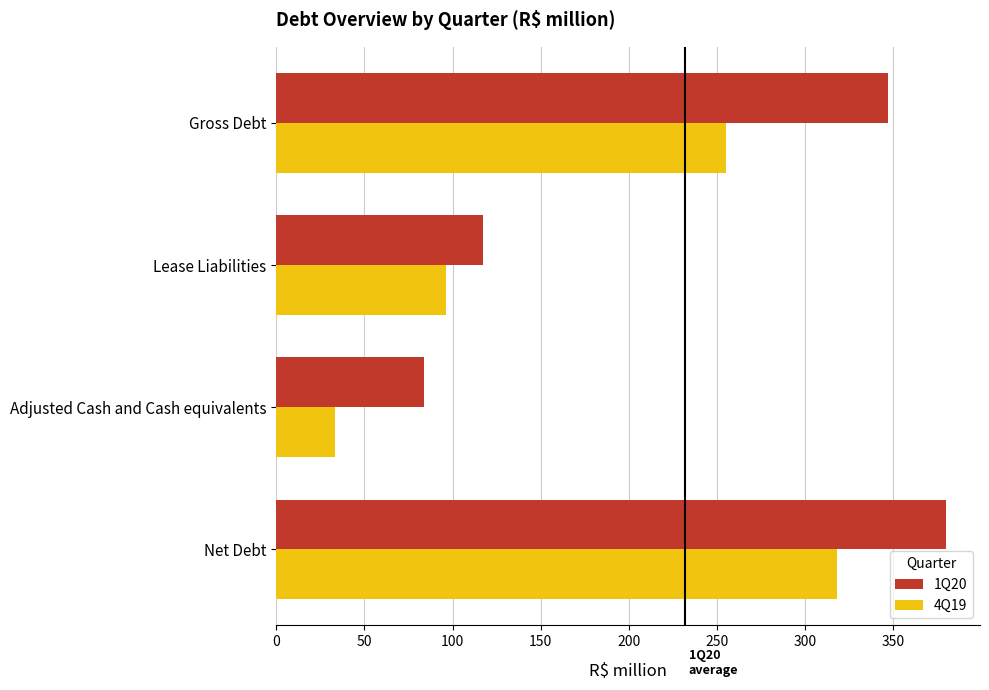

At which label is 1Q20 closest to 231?

Lease Liabilities